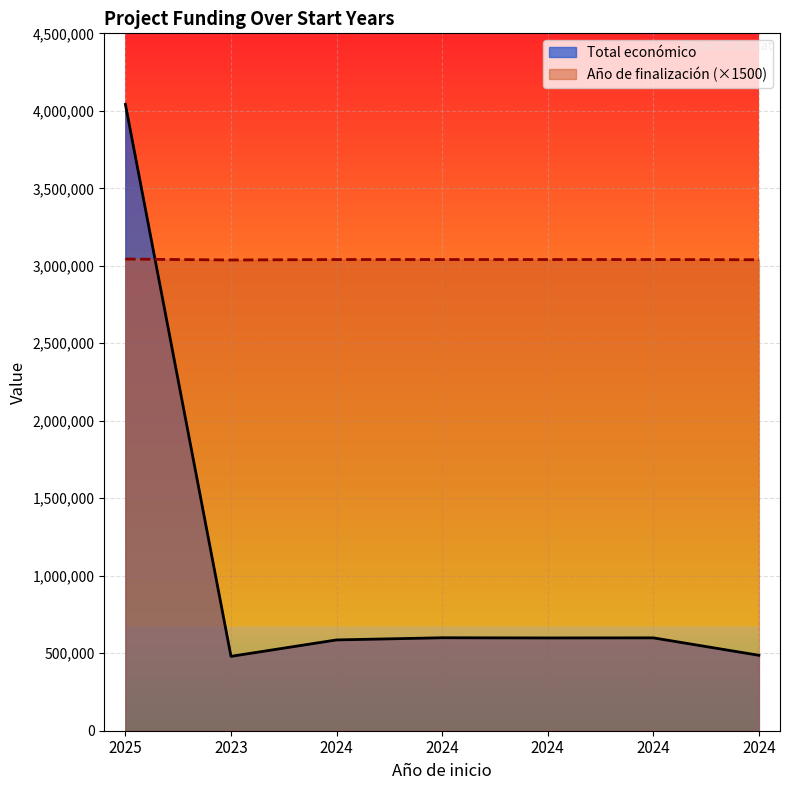

At how many categories does at least one series exceed 3394167?

1